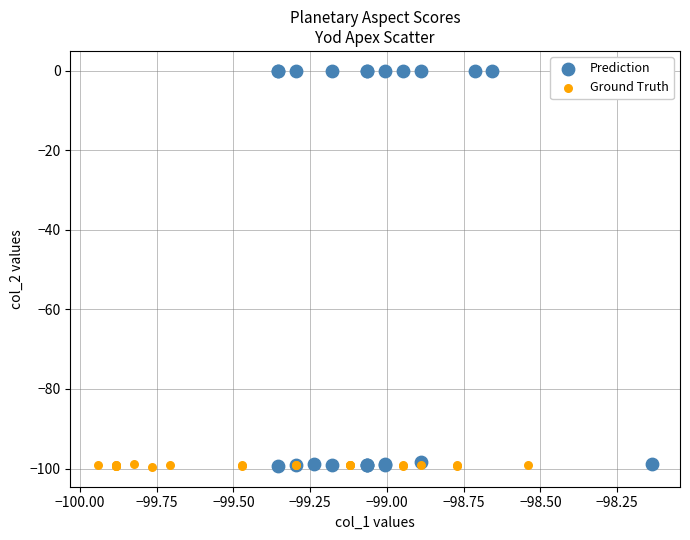

What are all the series names shown in the legend?

Prediction, Ground Truth